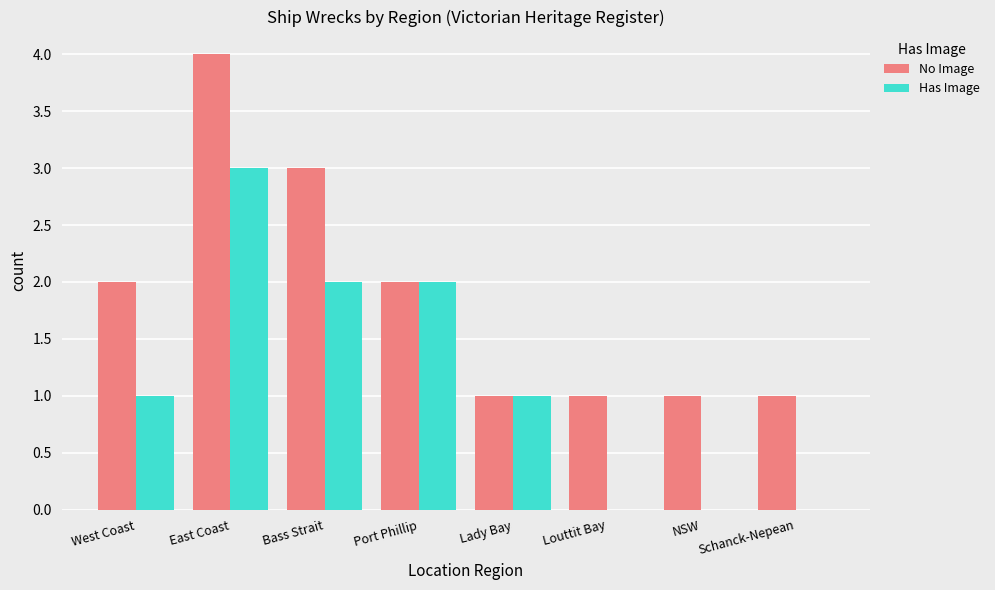

Reading left to right, list all the values displayed in this chart.

No Image: 2	4	3	2	1	1	1	1
Has Image: 1	3	2	2	1	0	0	0